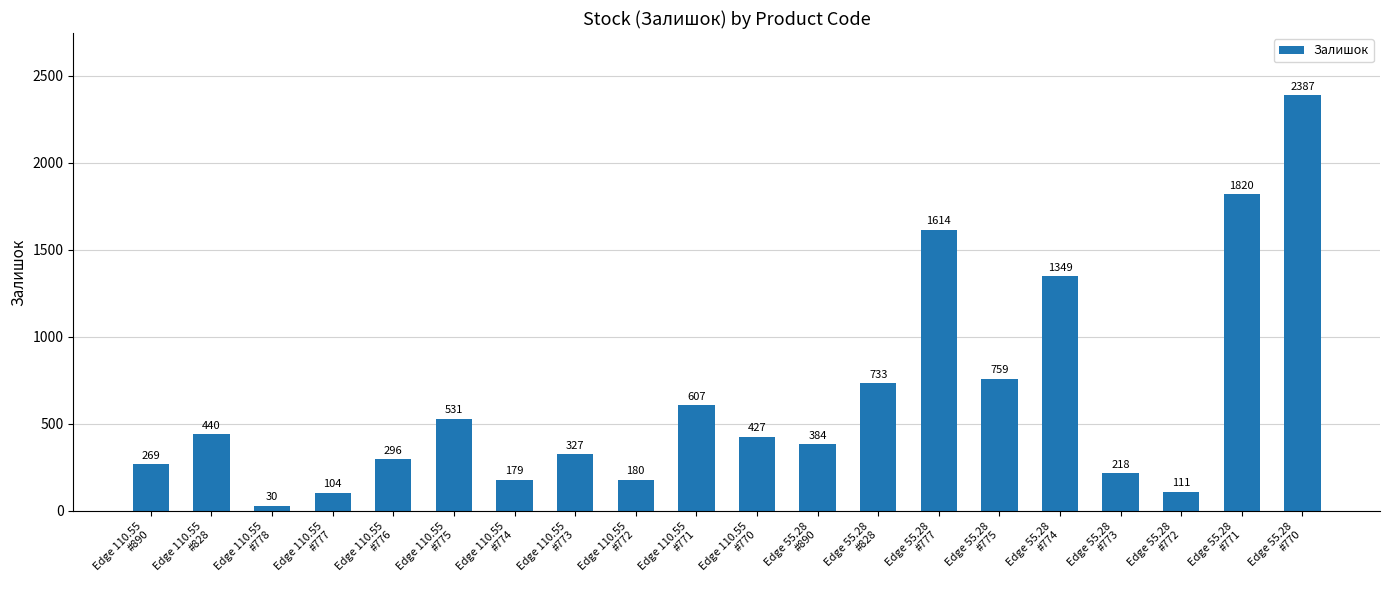

What value does the data have at Edge 110.55
#828, to the nearest 100?

400